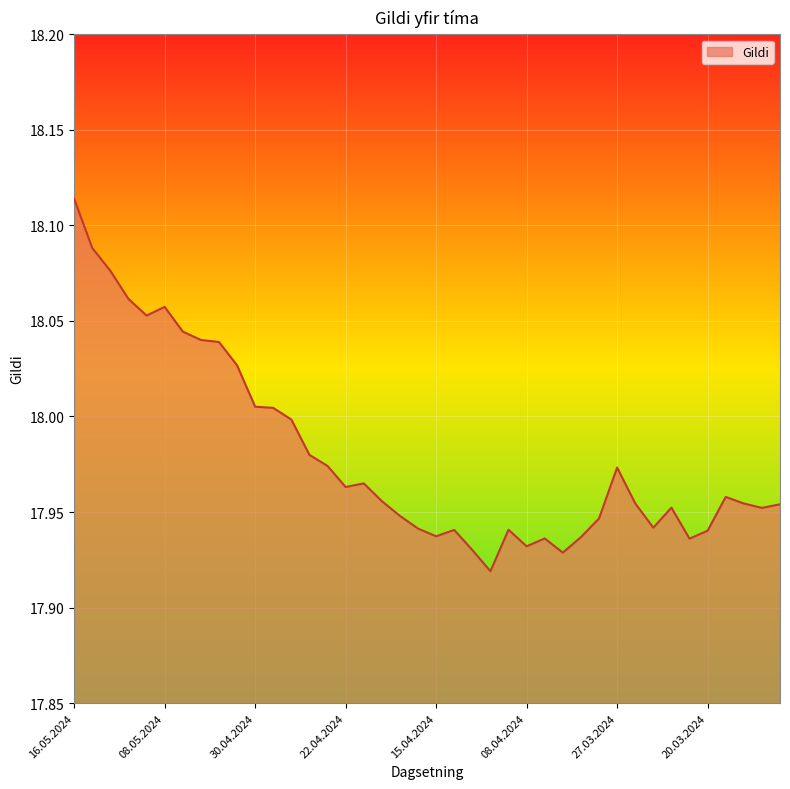

What is the value of the 3rd point from the left?

18.1